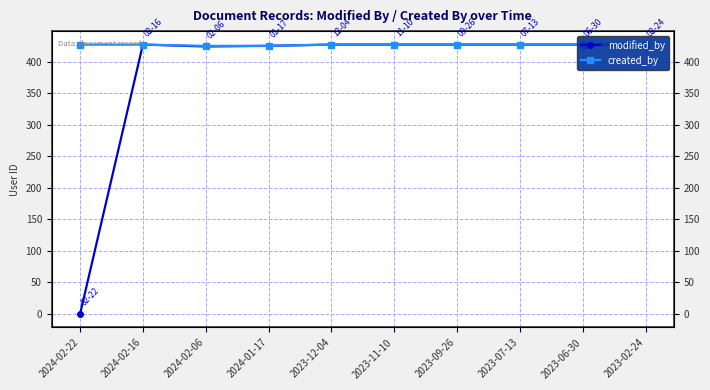

True or false: created_by and modified_by intersect in this chart.

False